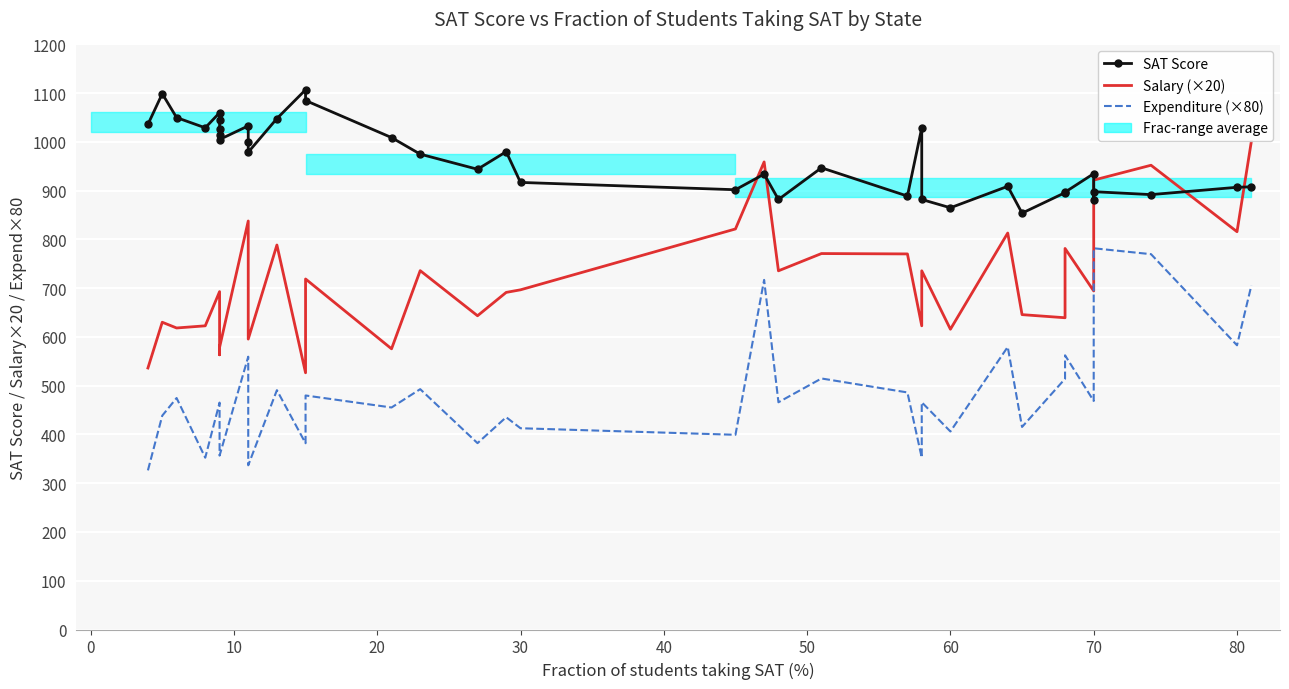

How many data points in Expenditure (×80) are above 466?

19